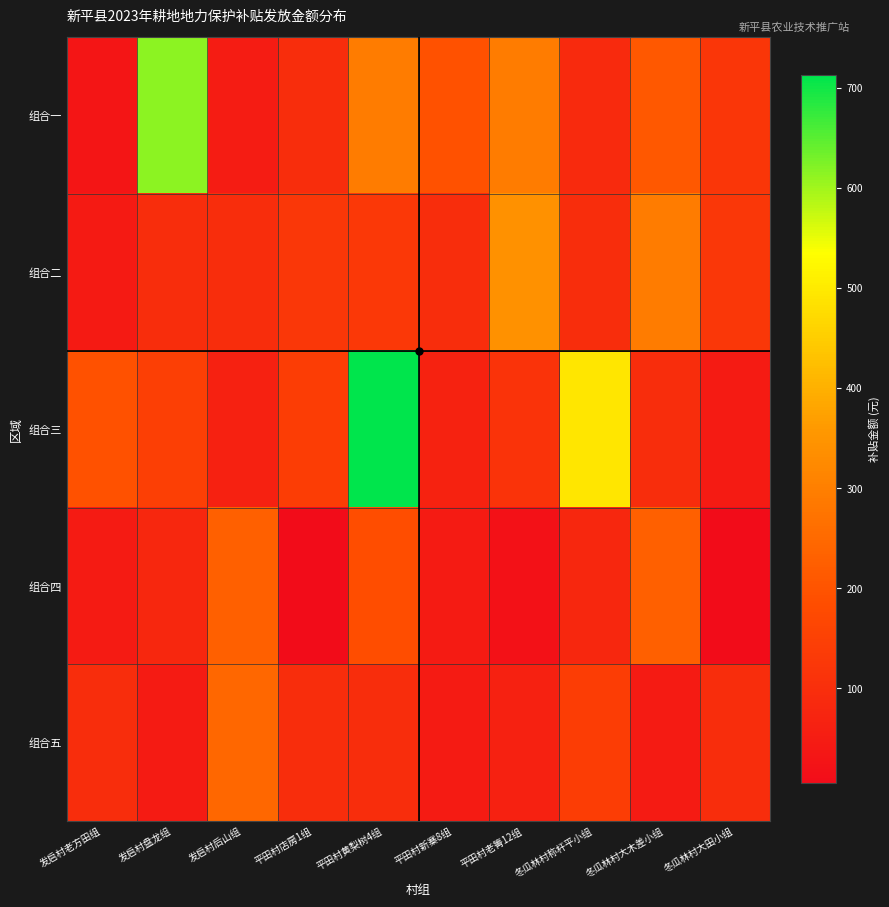

Reading left to right, what are all the values shown in this chart?

组合一: 发启村老方田组=30.7	发启村盘龙组=613.9	发启村后山组=50.3	平田村店房1组=97.6	平田村黄梨树4组=292.8	平田村新寨8组=195.2	平田村老箐12组=292.8	冬瓜林村称杆平小组=88.3	冬瓜林村大木差小组=210.3	冬瓜林村大田小组=122.0
组合二: 发启村老方田组=44.9	发启村盘龙组=97.6	发启村后山组=97.1	平田村店房1组=125.9	平田村黄梨树4组=129.3	平田村新寨8组=97.6	平田村老箐12组=341.6	冬瓜林村称杆平小组=97.6	冬瓜林村大木差小组=292.8	冬瓜林村大田小组=125.9
组合三: 发启村老方田组=195.2	发启村盘龙组=146.4	发启村后山组=63.9	平田村店房1组=142.5	平田村黄梨树4组=712.5	平田村新寨8组=66.4	平田村老箐12组=114.7	冬瓜林村称杆平小组=493.4	冬瓜林村大木差小组=97.6	冬瓜林村大田小组=48.8
组合四: 发启村老方田组=48.8	发启村盘龙组=82.0	发启村后山组=226.4	平田村店房1组=5.4	平田村黄梨树4组=187.4	平田村新寨8组=48.8	平田村老箐12组=21.0	冬瓜林村称杆平小组=82.0	冬瓜林村大木差小组=226.4	冬瓜林村大田小组=5.4
组合五: 发启村老方田组=97.6	发启村盘龙组=48.8	发启村后山组=244.0	平田村店房1组=97.6	平田村黄梨树4组=97.6	平田村新寨8组=48.8	平田村老箐12组=63.9	冬瓜林村称杆平小组=142.5	冬瓜林村大木差小组=48.8	冬瓜林村大田小组=97.6